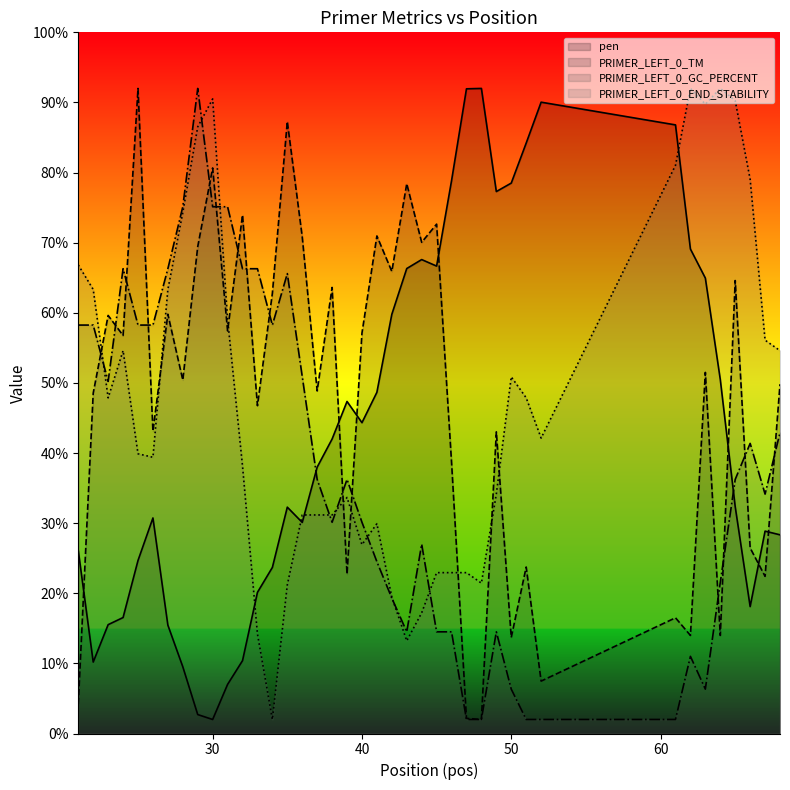

True or false: pen (line) has more than 0 interior local peaks.

True